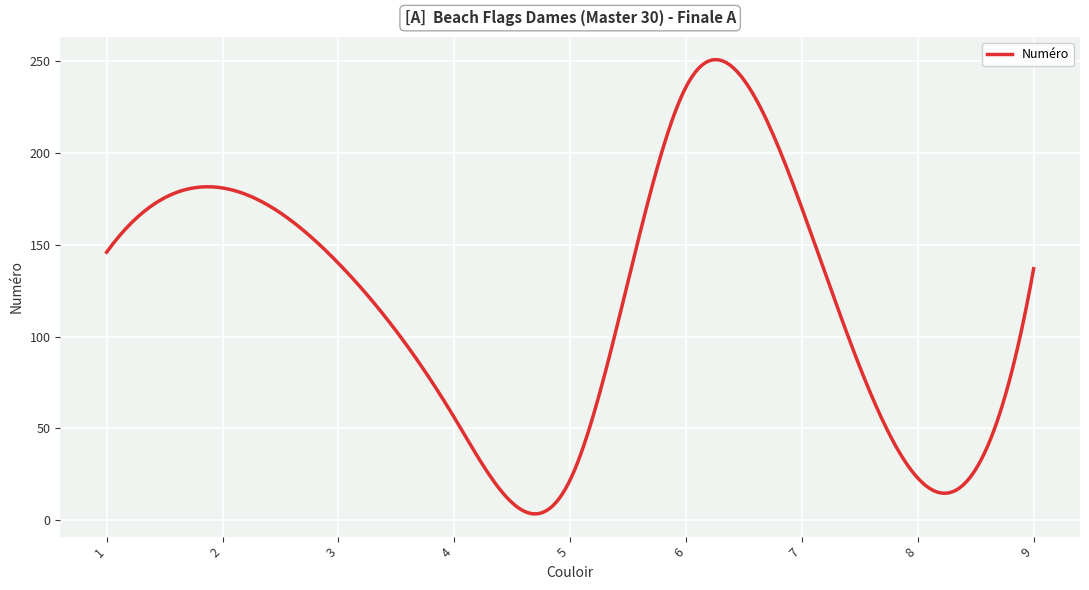

What is the maximum value shown in the chart?

250.9